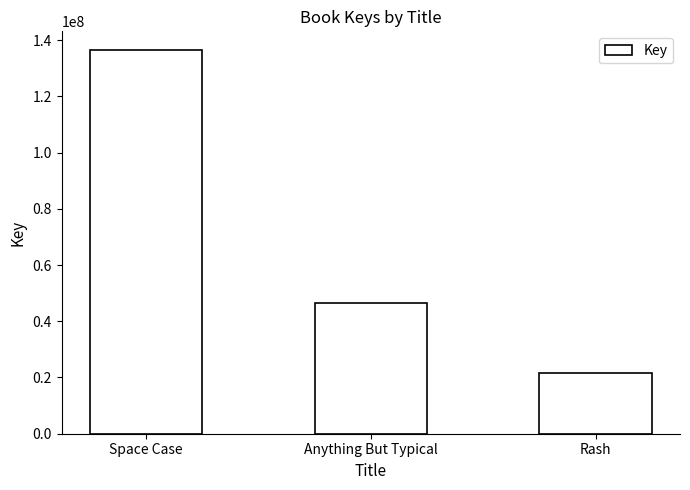

What is the label of the 2nd bar from the left?

Anything But Typical